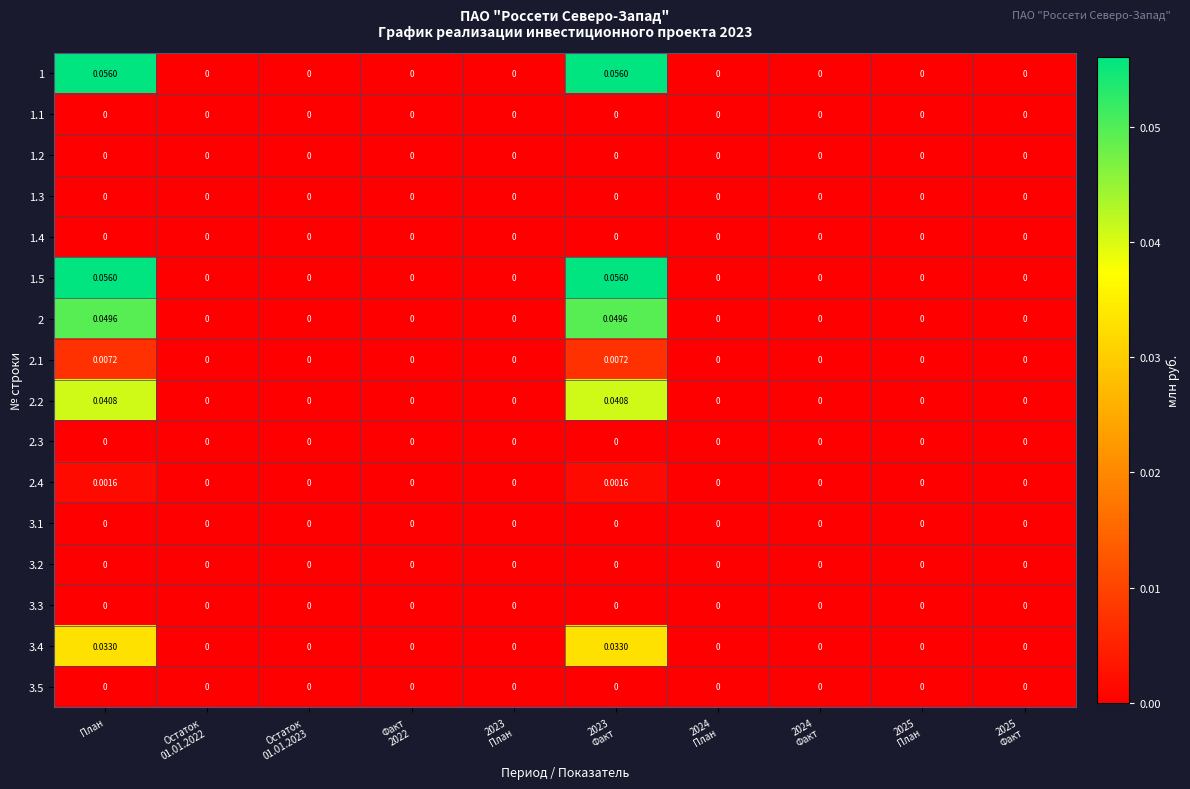

At how many categories does at least one series exceed 0?

2